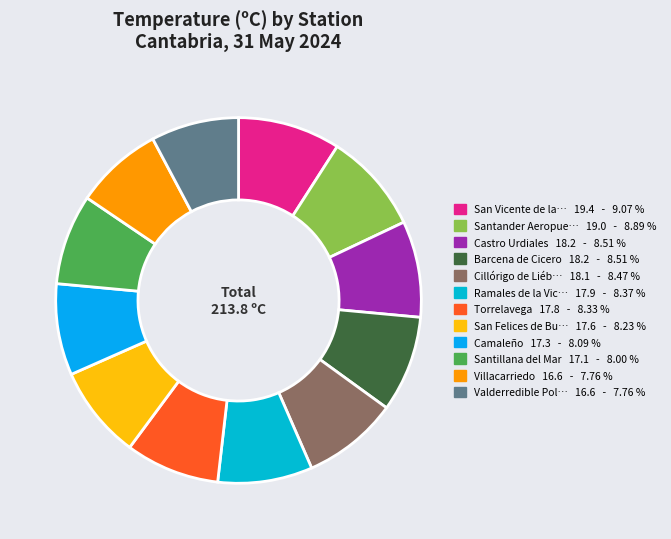

Count the number of slices in the pie.

12